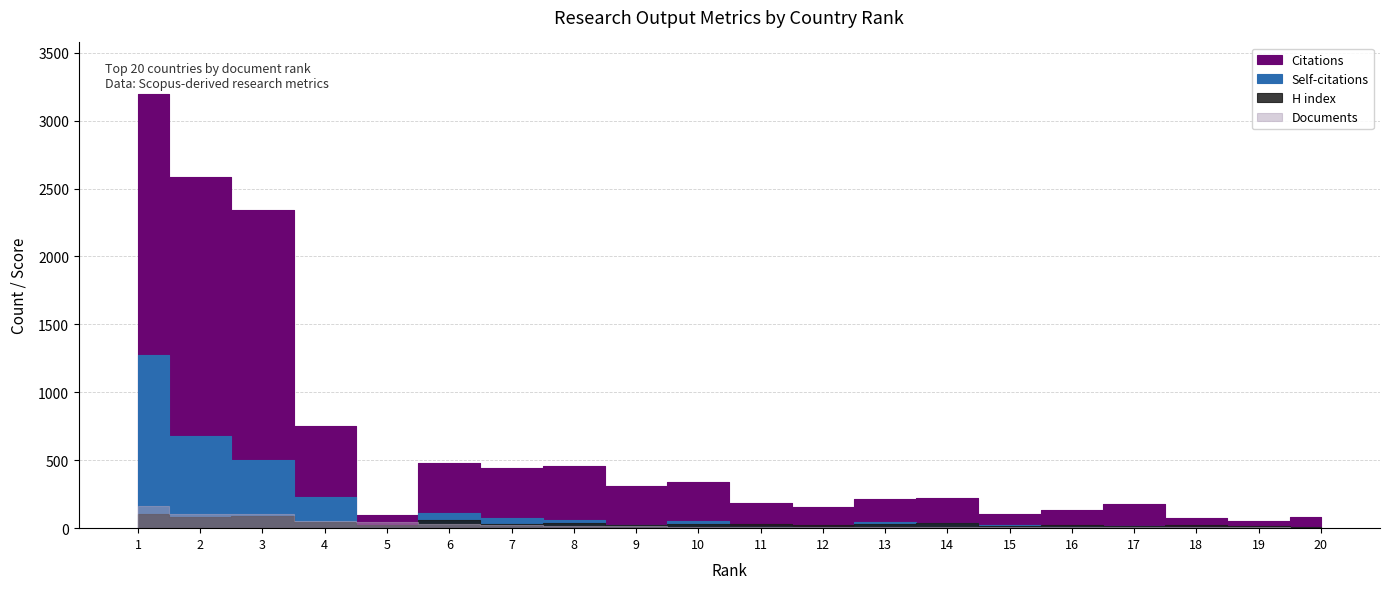

Is this an area chart (filled region under the line)?

No